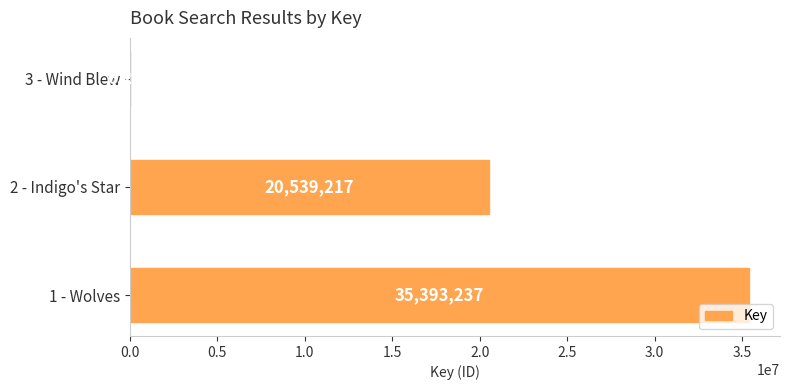

What is the ratio of the value at 2 - Indigo's Star to the value at 3 - Wind Blew?

3310.1